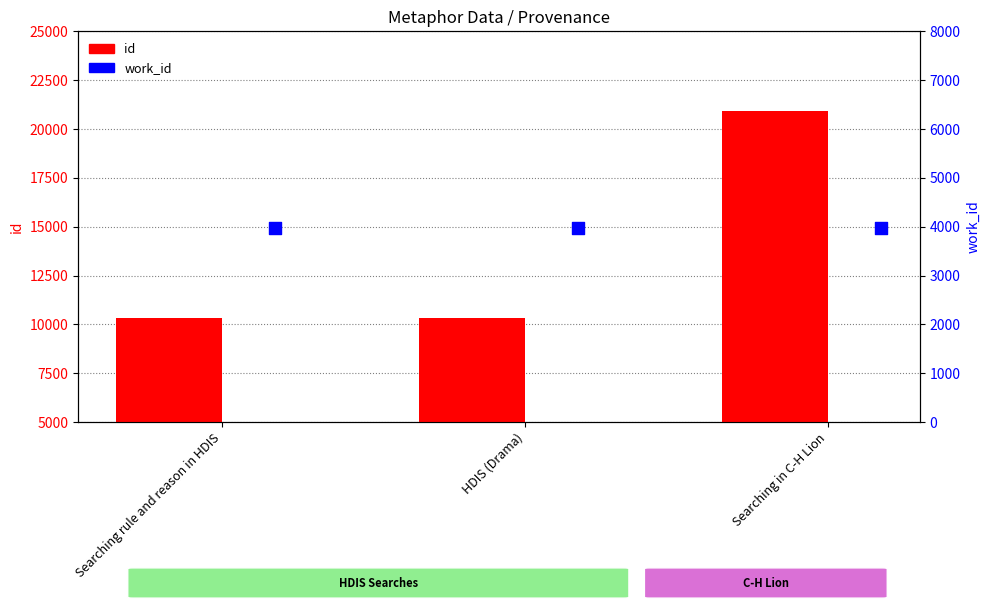

Is the value of work_id at Searching rule and reason in HDIS greater than the value of id at Searching in C-H Lion?

No